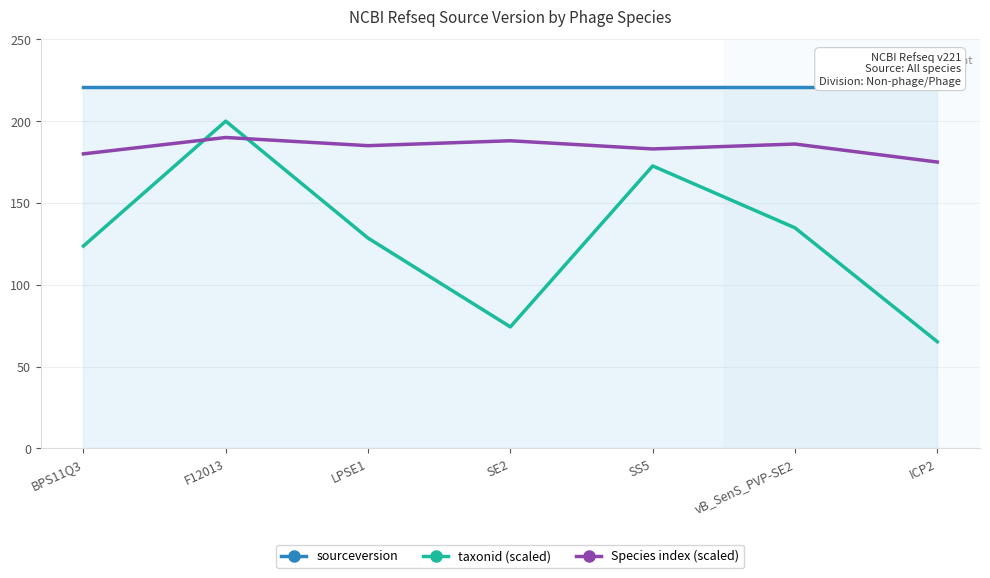

At which category is the sum across all series the highest?

F12013